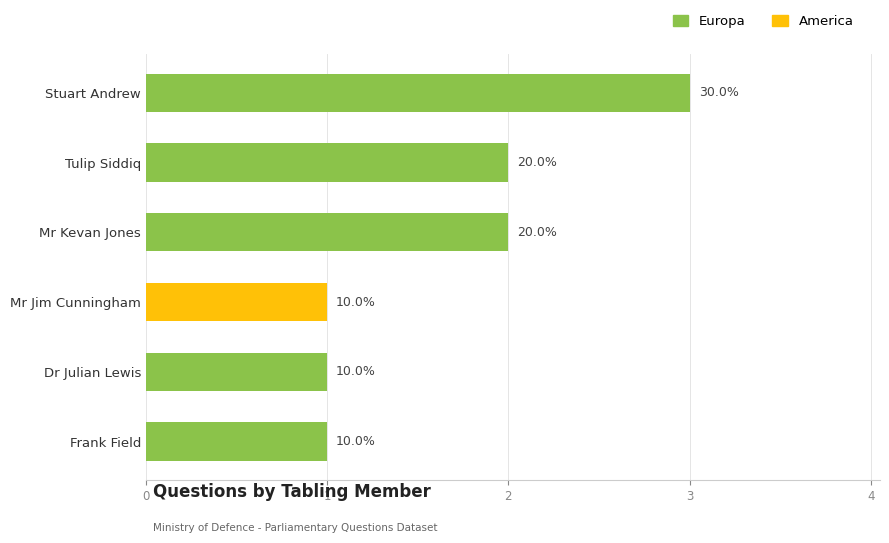

What is the change in value from Tulip Siddiq to Dr Julian Lewis?

-1